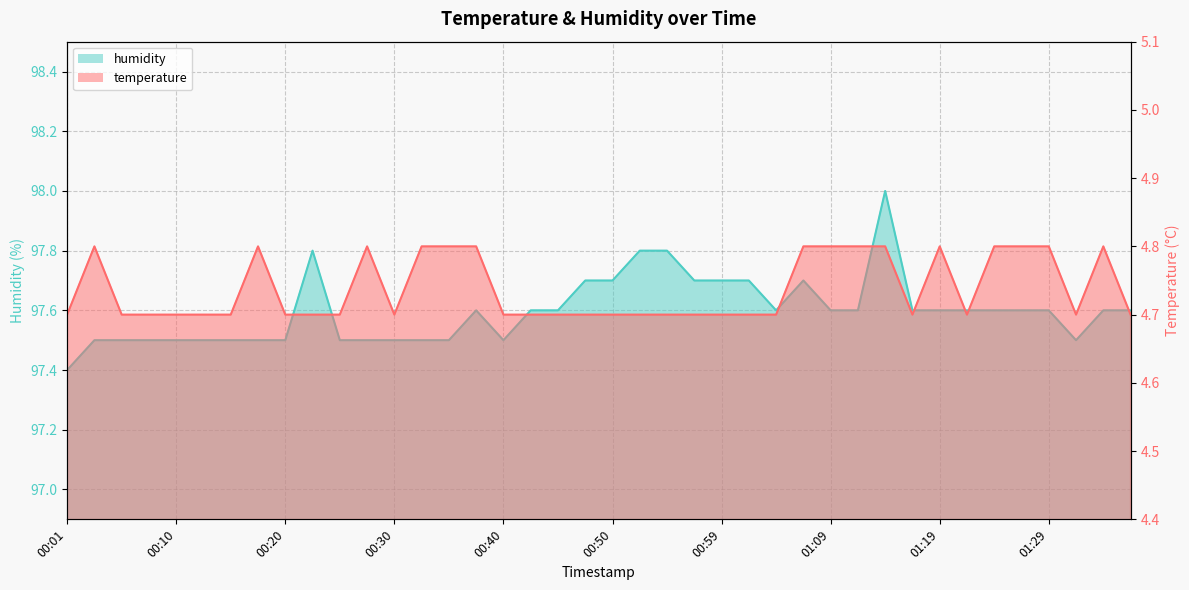

At which category does the chart reach its peak across all series?

01:14